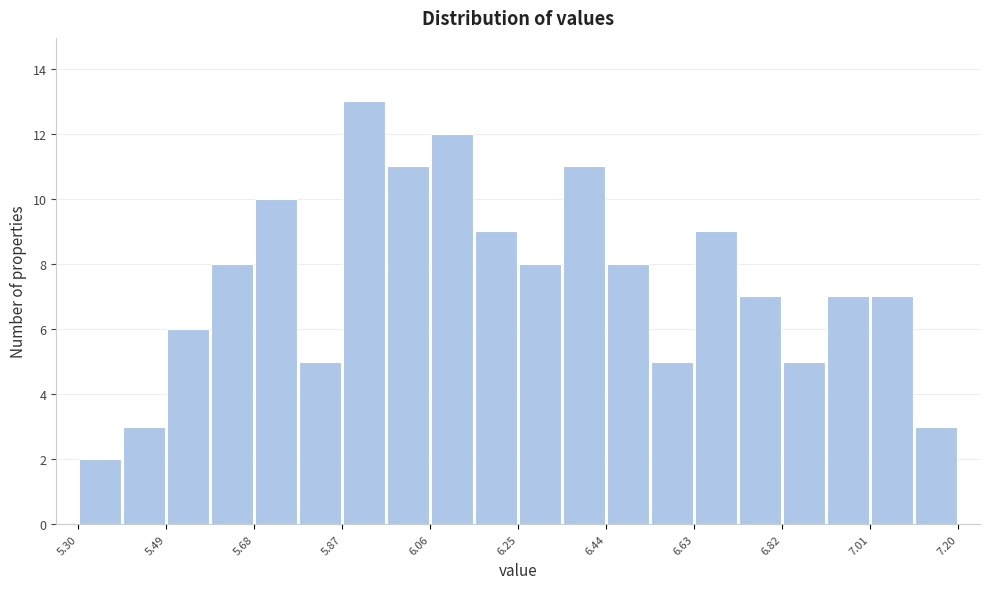

Reading left to right, list every bar in this chart as the range it spans on the x-axis followed by its height. Neither the bar edges nor the heights are printed on the chart, so give them approximately, as read against the axes.

5.300 to 5.395: 2
5.395 to 5.490: 3
5.490 to 5.585: 6
5.585 to 5.680: 8
5.680 to 5.775: 10
5.775 to 5.870: 5
5.870 to 5.965: 13
5.965 to 6.060: 11
6.060 to 6.155: 12
6.155 to 6.250: 9
6.250 to 6.345: 8
6.345 to 6.440: 11
6.440 to 6.535: 8
6.535 to 6.630: 5
6.630 to 6.725: 9
6.725 to 6.820: 7
6.820 to 6.915: 5
6.915 to 7.010: 7
7.010 to 7.105: 7
7.105 to 7.200: 3